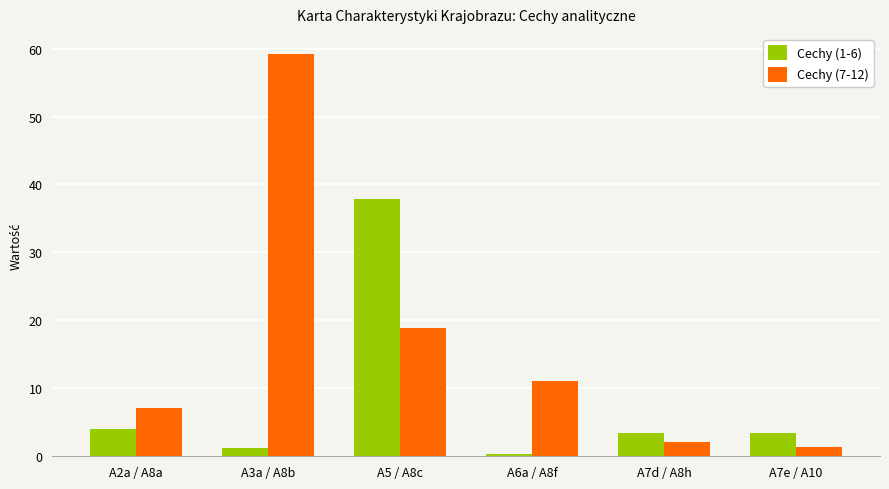

At which label does Cechy (7-12) reach its peak?

A3a / A8b